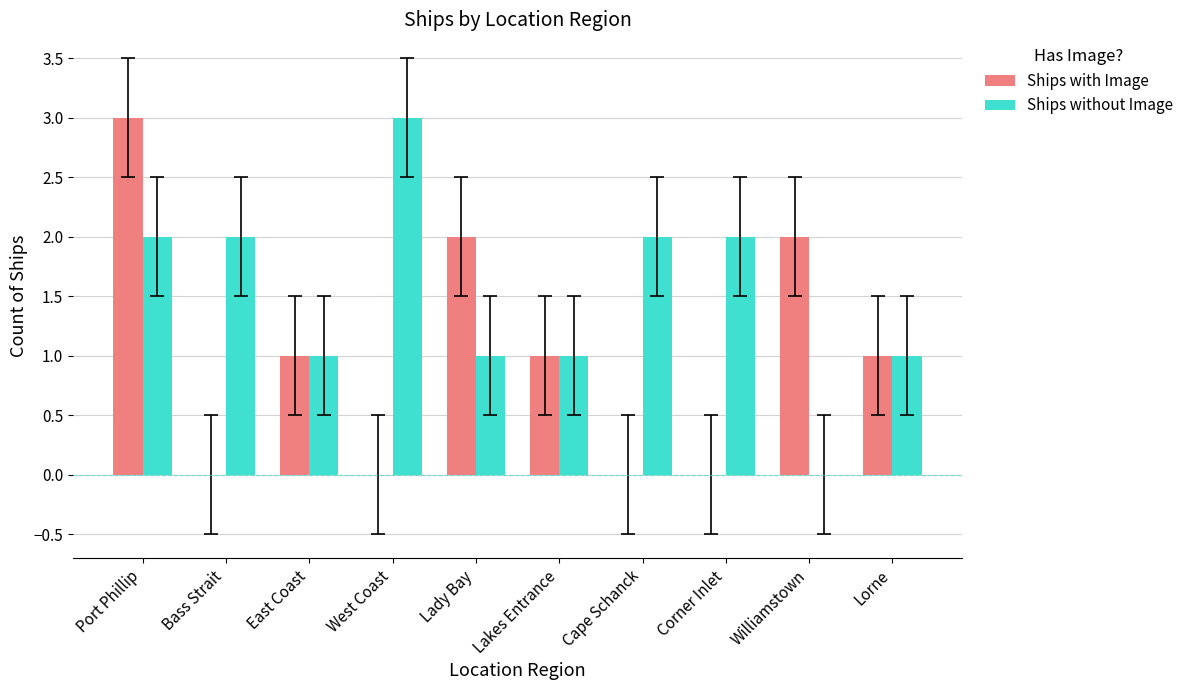

Which category has the highest value in the Ships with Image series?

Port Phillip